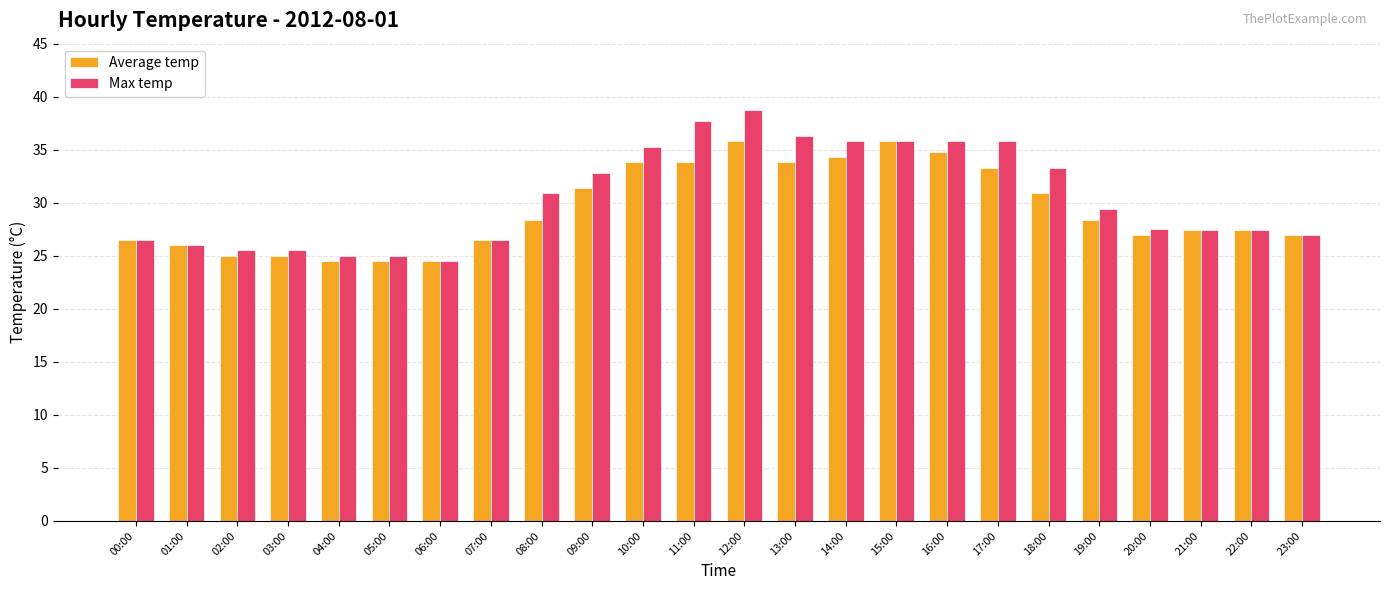

Which label corresponds to the largest value in the chart?

12:00